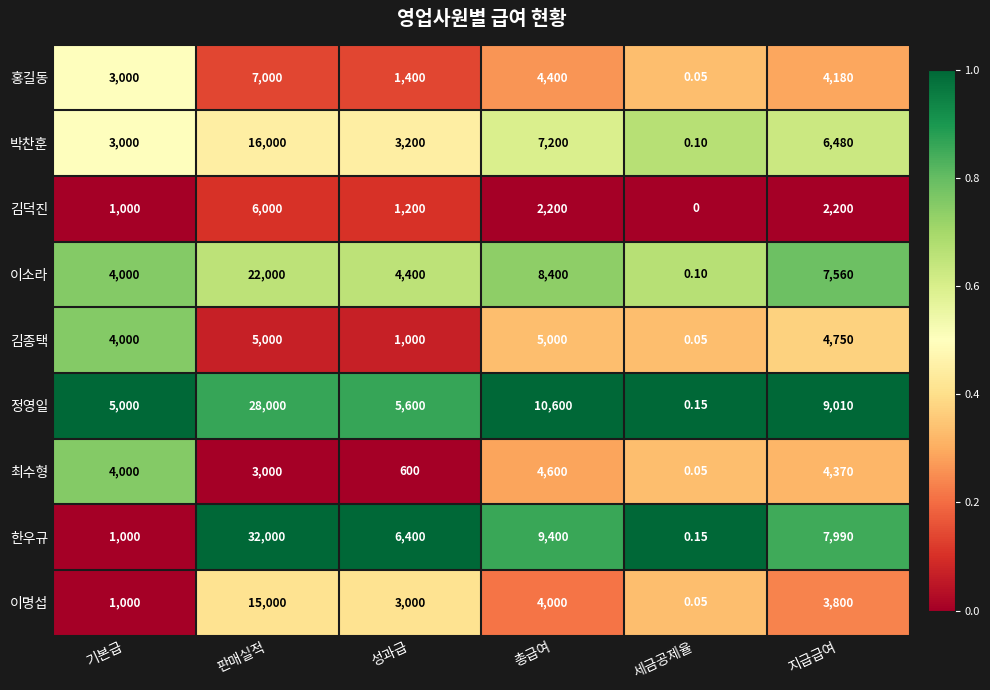

At which label does 김종택 first exceed 4750?

판매실적